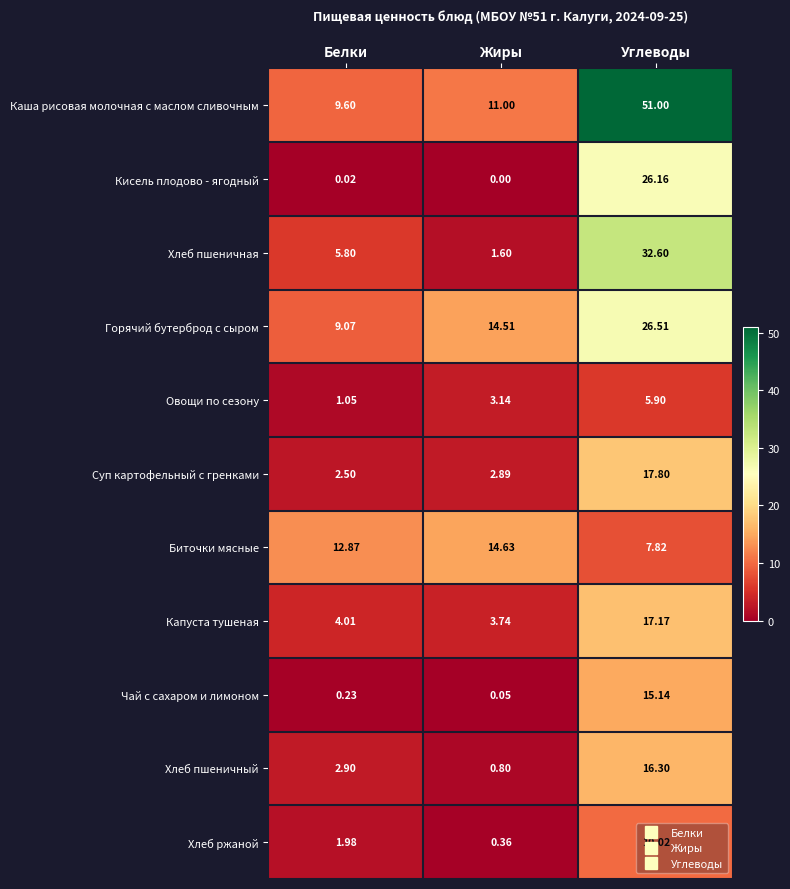

At which label is Каша рисовая молочная с маслом сливочным closest to 30?

Жиры